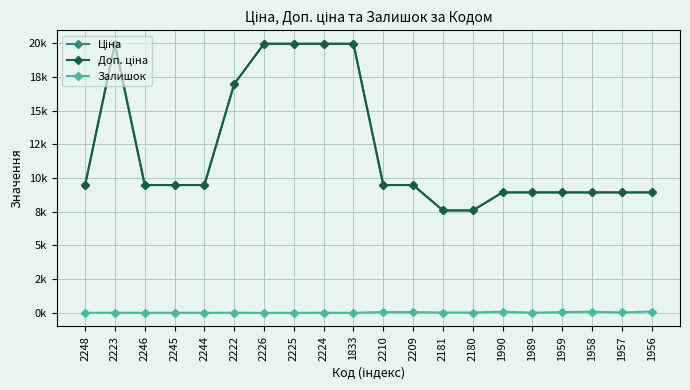

True or false: Залишок has a value of 56.0 at 2210.

True